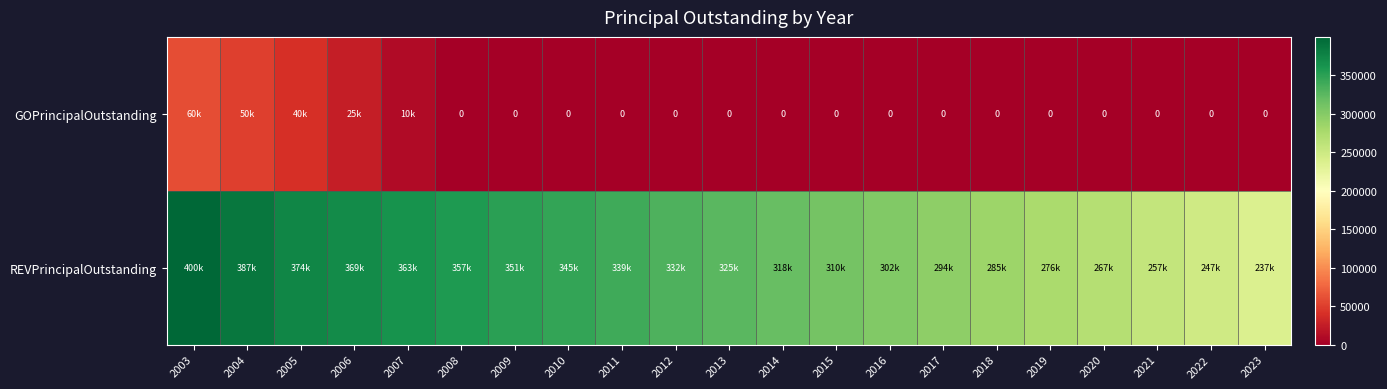

List the series in order of their peak value, highest first.

REVPrincipalOutstanding, GOPrincipalOutstanding